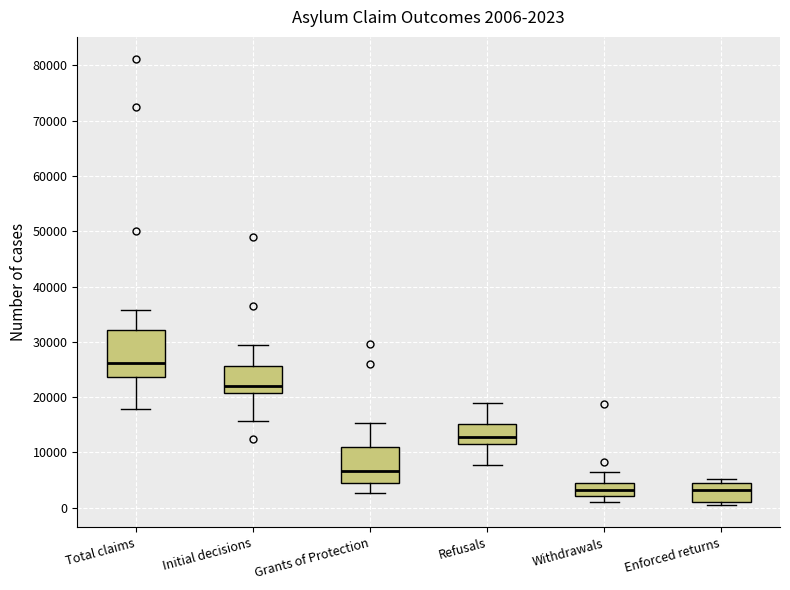

Comparing the boxes themselves (not the whiskers), which one is the tallest?

Total claims